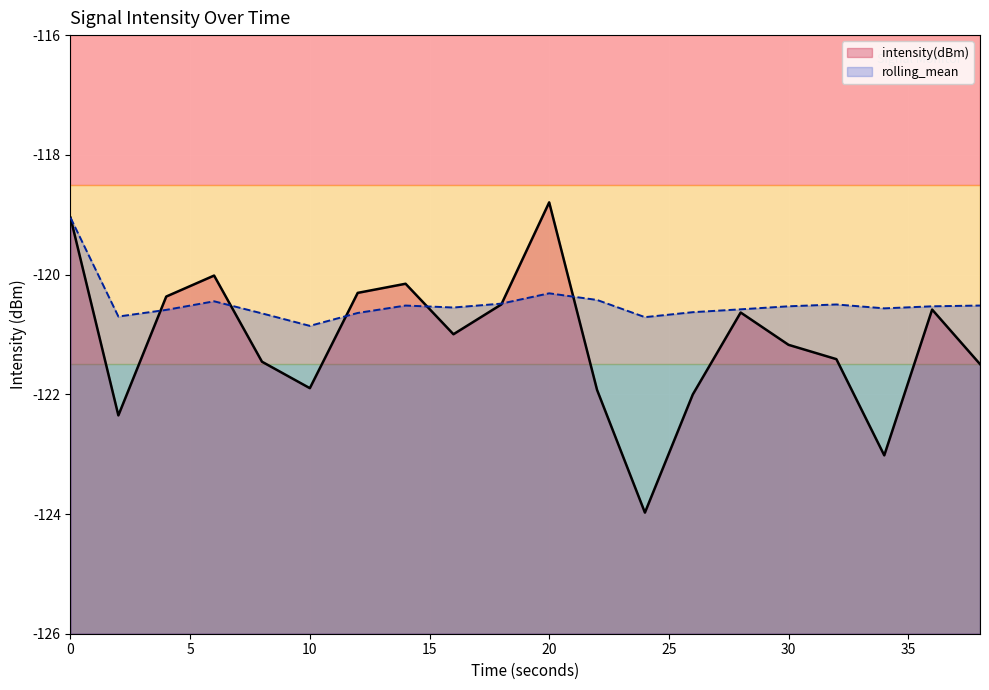

Reading left to right, transcribe all the data shown in this chart.

intensity(dBm): -119.0	-122.4	-120.4	-120.0	-121.5	-121.9	-120.3	-120.2	-121.0	-120.5	-118.8	-121.9	-124.0	-122.0	-120.6	-121.2	-121.4	-123.0	-120.6	-121.5
rolling_mean: -119.0	-120.7	-120.6	-120.4	-120.6	-120.9	-120.6	-120.5	-120.6	-120.5	-120.3	-120.4	-120.7	-120.6	-120.6	-120.5	-120.5	-120.6	-120.5	-120.5